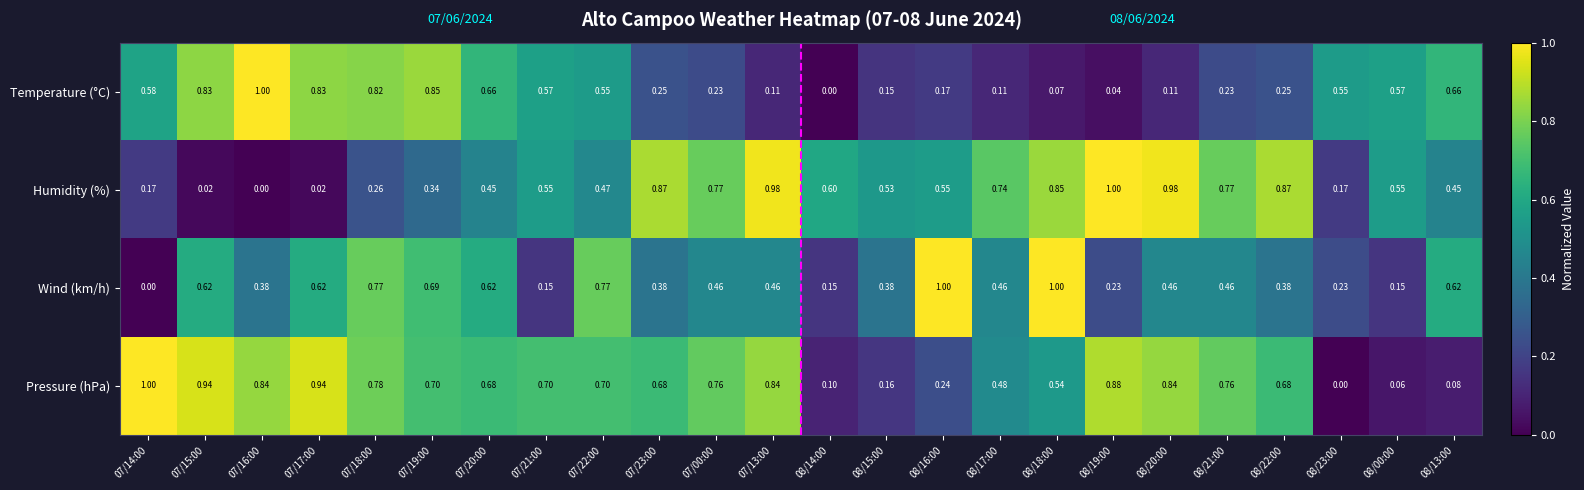

List the series in order of their overall mean, highest first.

Pressure (hPa), Humidity (%), Wind (km/h), Temperature (°C)